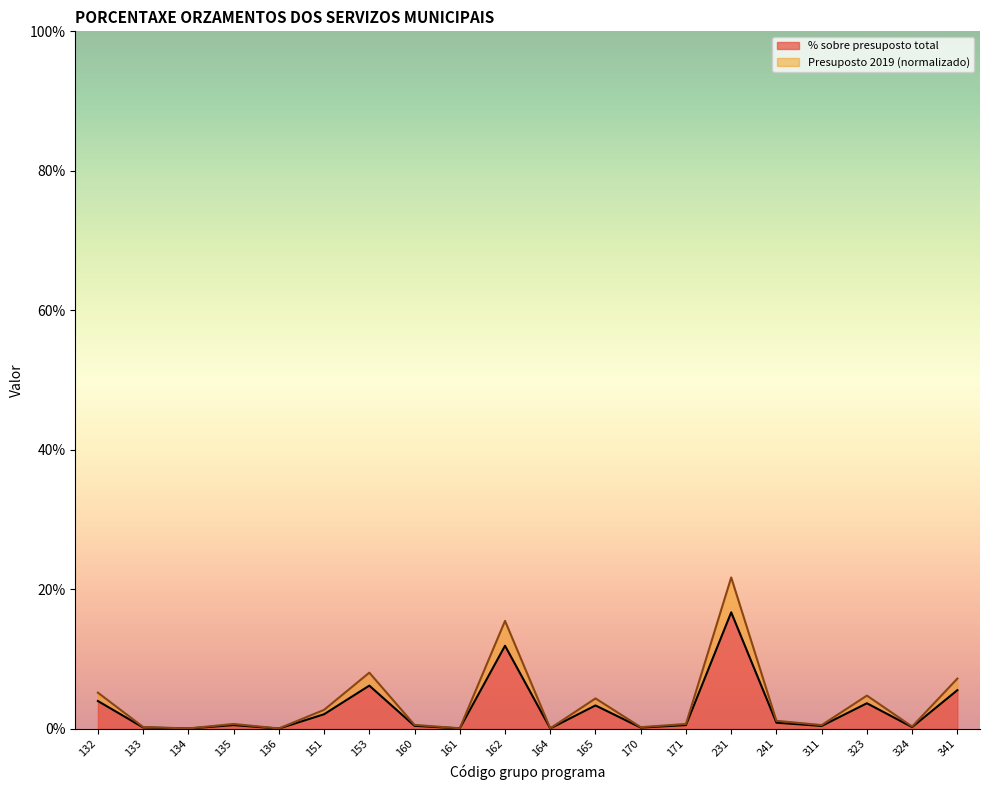

How many interior local peaks does the % sobre presuposto total series have?

6